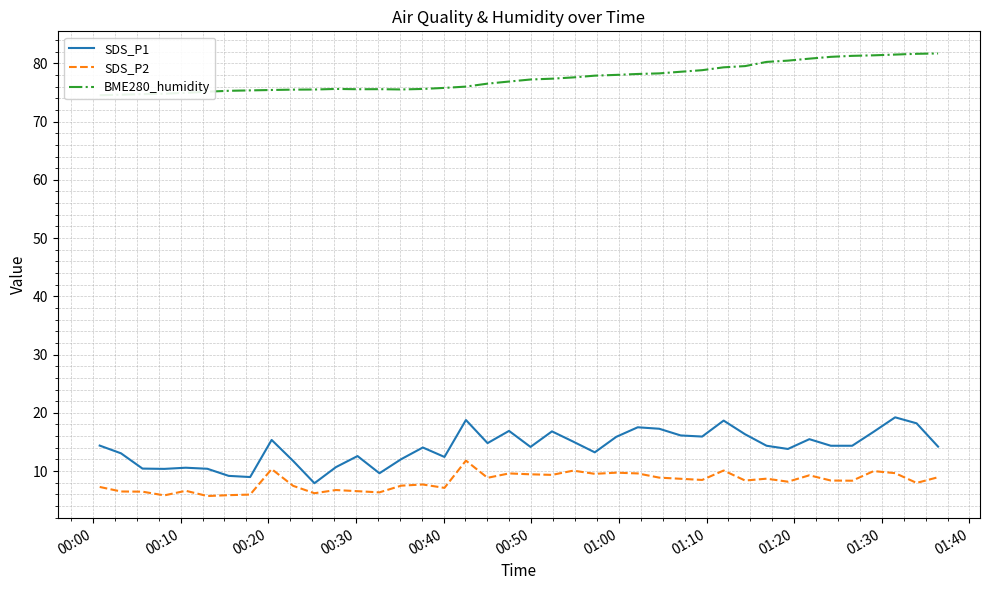

True or false: SDS_P1 and SDS_P2 intersect in this chart.

False